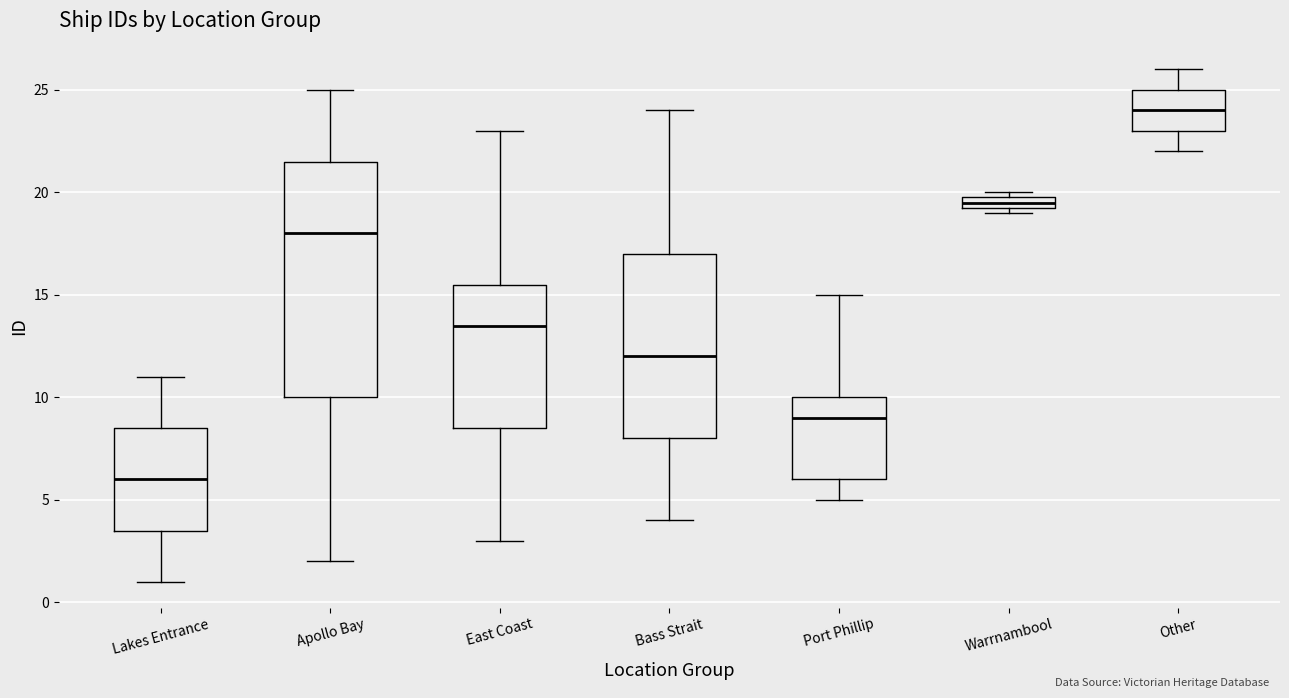

Where is the lower edge of the box for East Coast on the y-axis? The values are not printed on the chart, so give them approximately, as read against the axis.

8.5